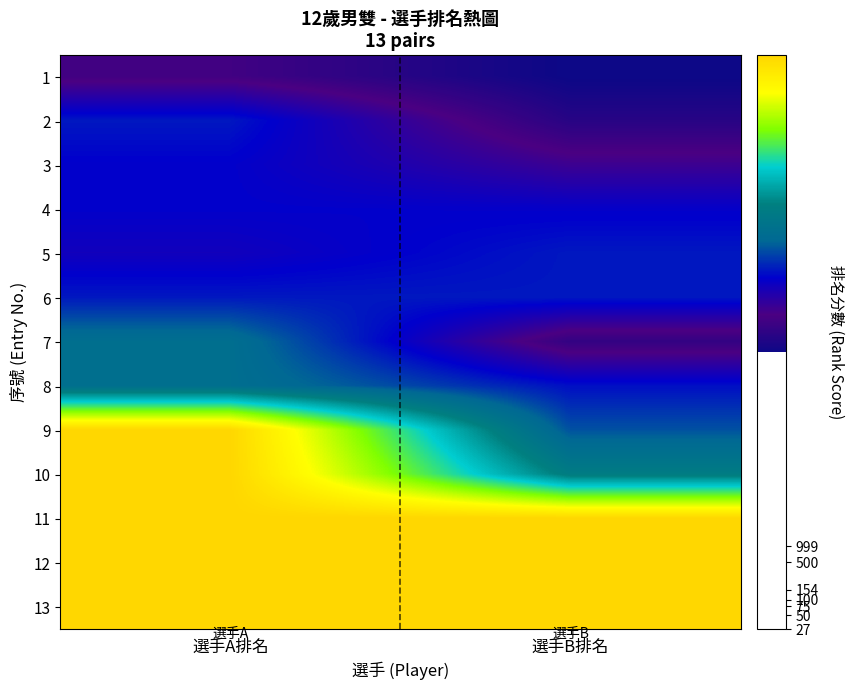

Which category has the highest value across all series?

選手A排名